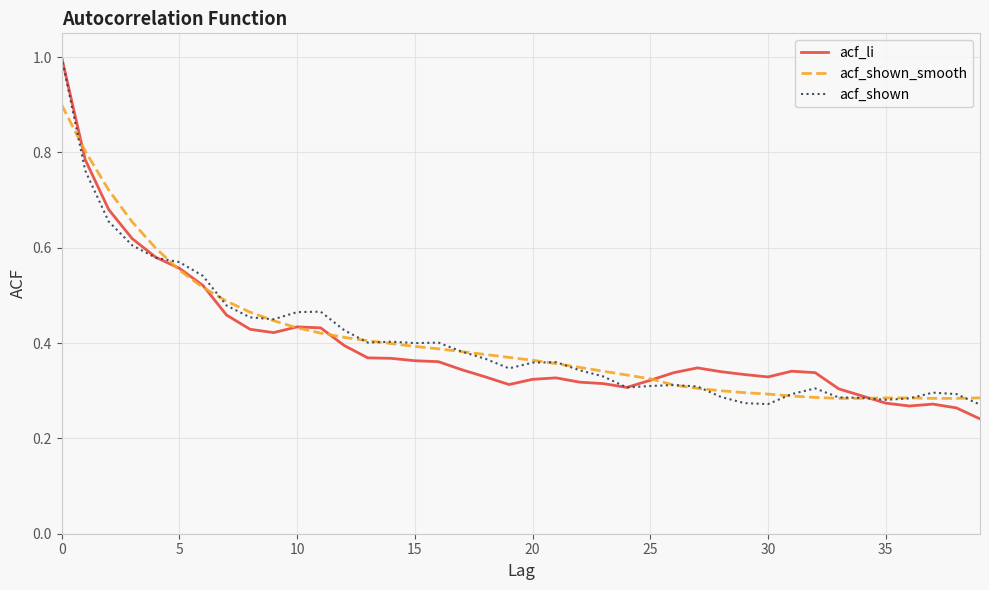

What are all the series names shown in the legend?

acf_li, acf_shown_smooth, acf_shown